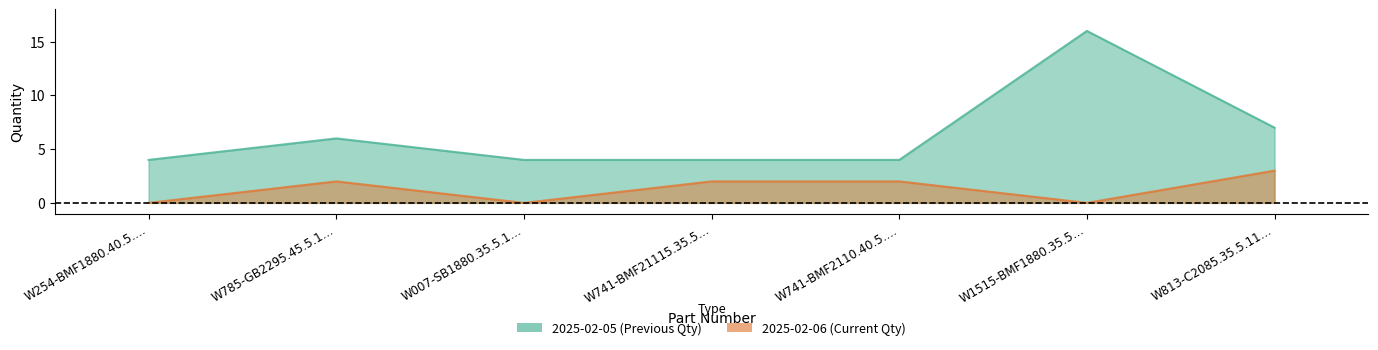

Does the chart have visible grid lines?

No